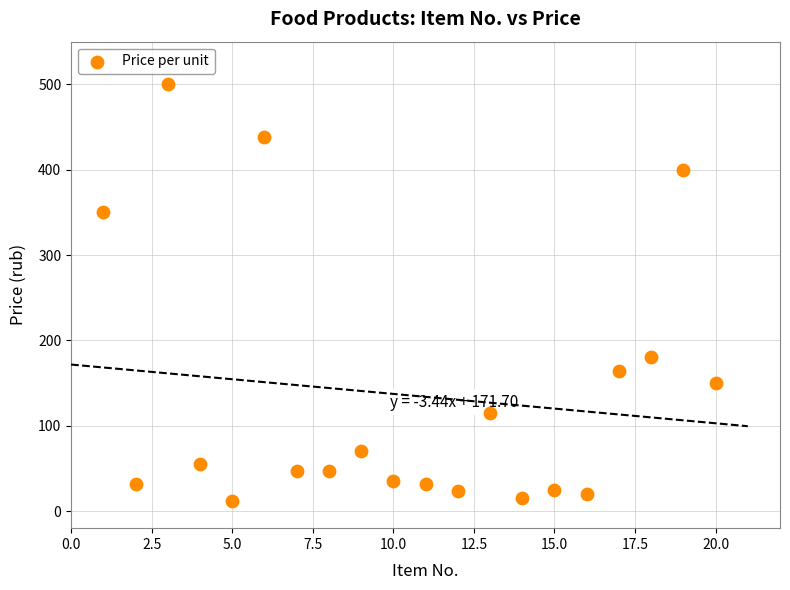

What is the range of Y values (max minus min)?

488.0